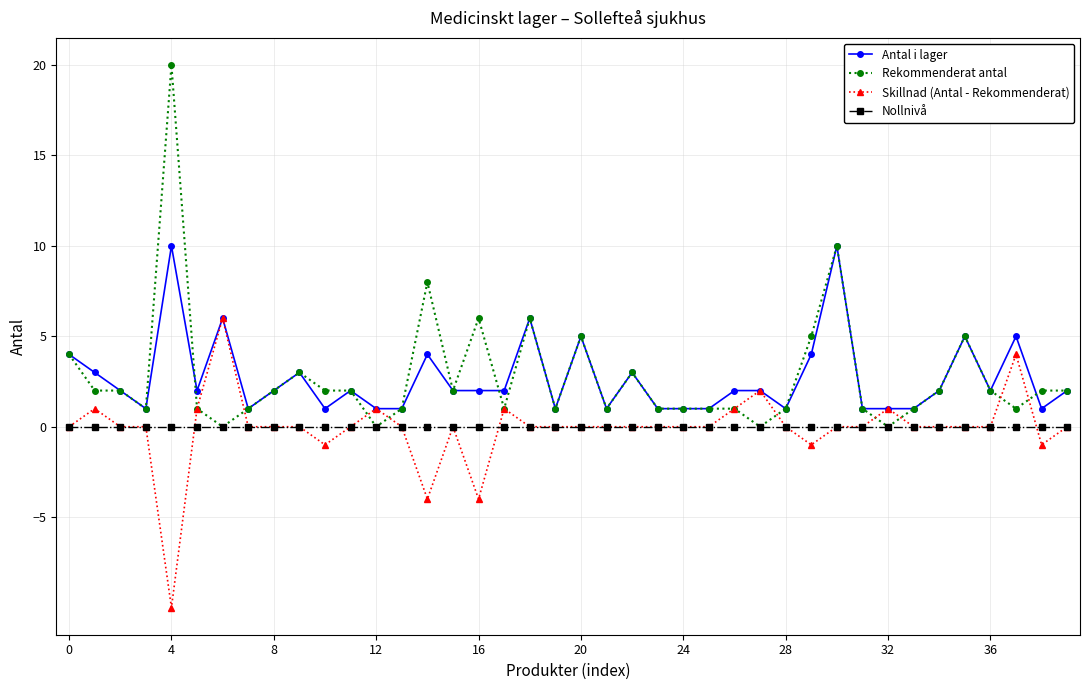

What is the value of the Rekommenderat antal point at the 36th from the left?

5